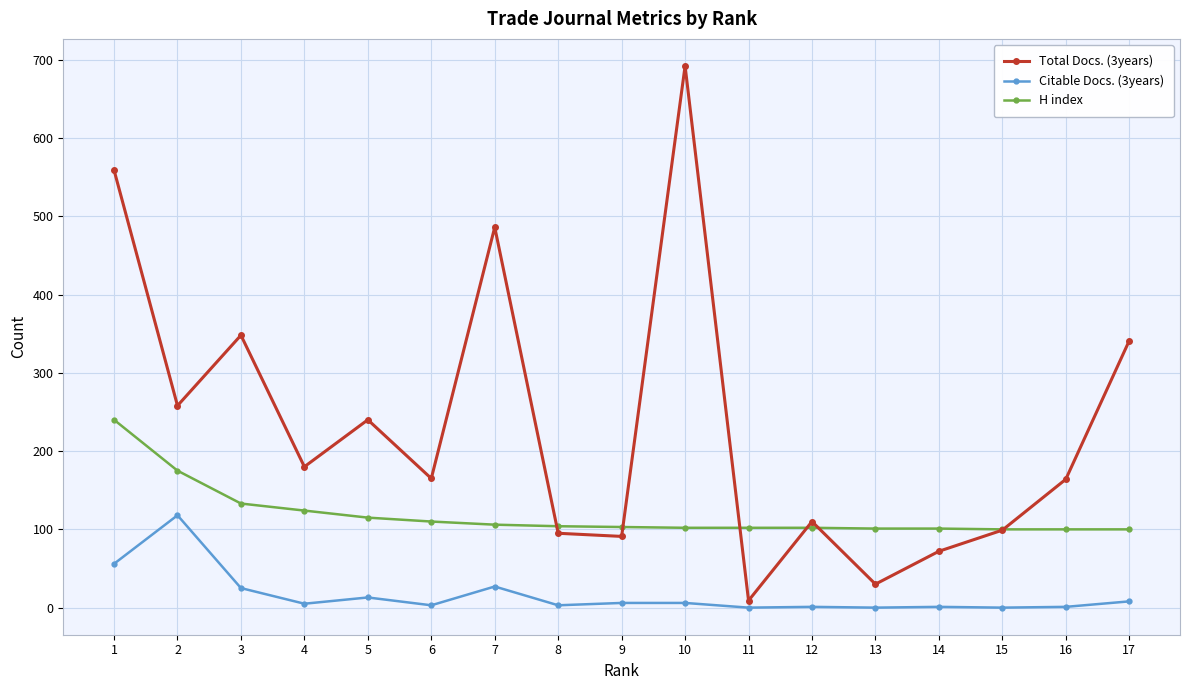

Where does the Total Docs. (3years) series first go above 165?

1